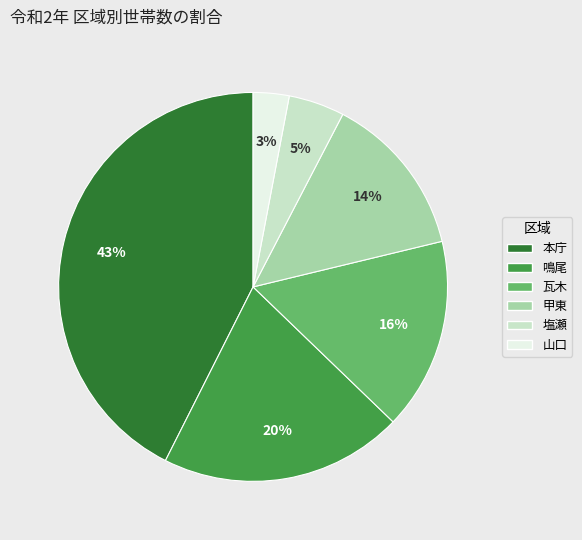

What is the largest slice in the pie chart?

本庁